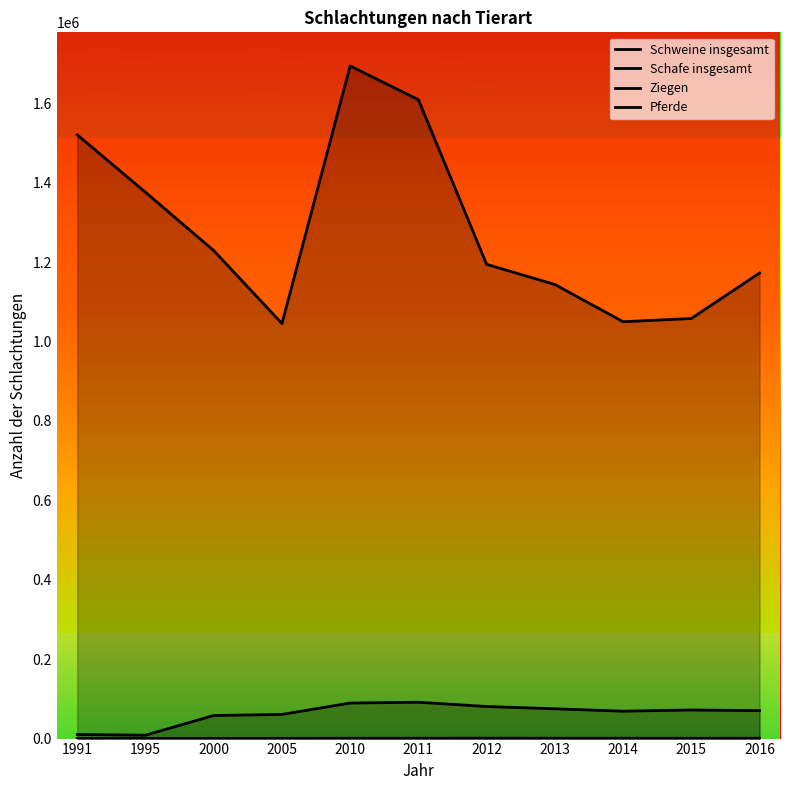

Is the value of Schweine insgesamt at 2011 greater than the value of Schafe insgesamt at 2000?

Yes